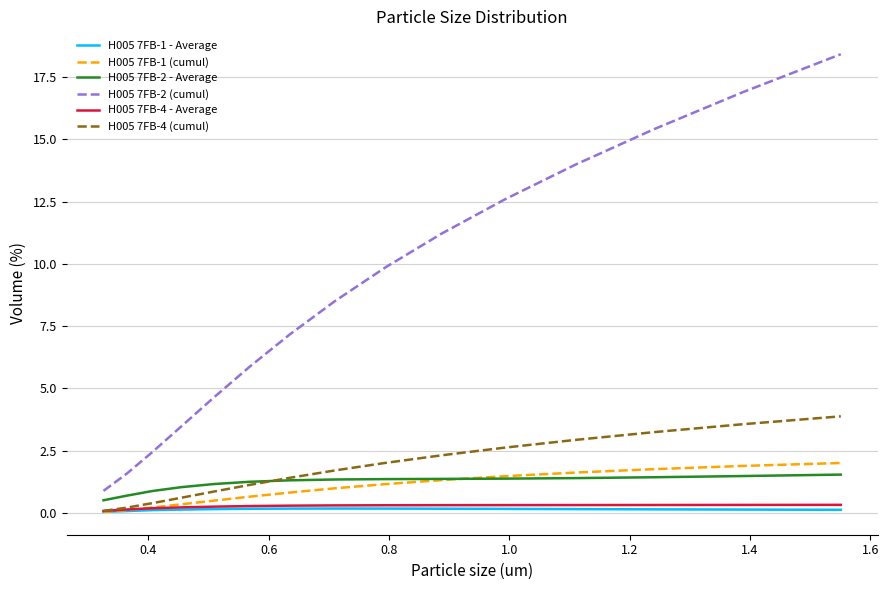

What is the lowest value of the H005 7FB-2 (cumul) series?

0.9